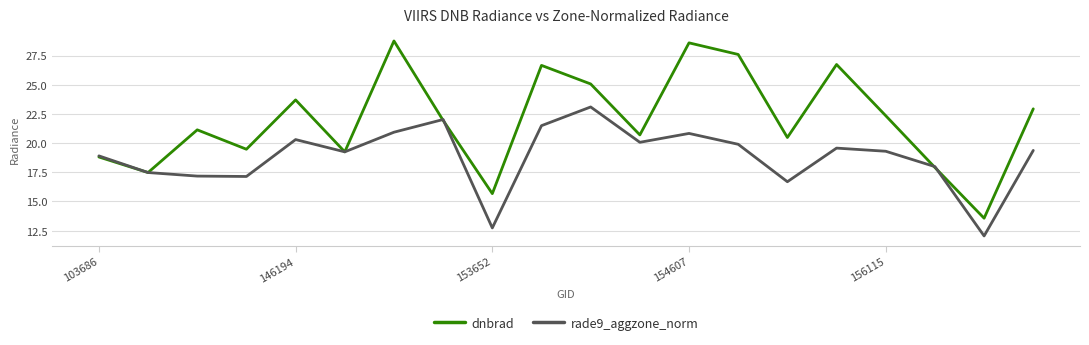

True or false: dnbrad has more than 2 points higher than both neighbors.

True